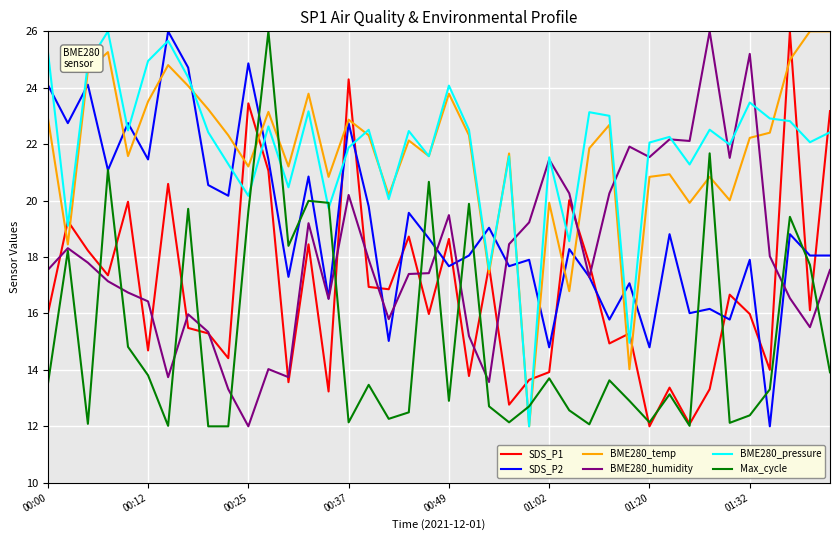

How many lines are shown in the chart?

6